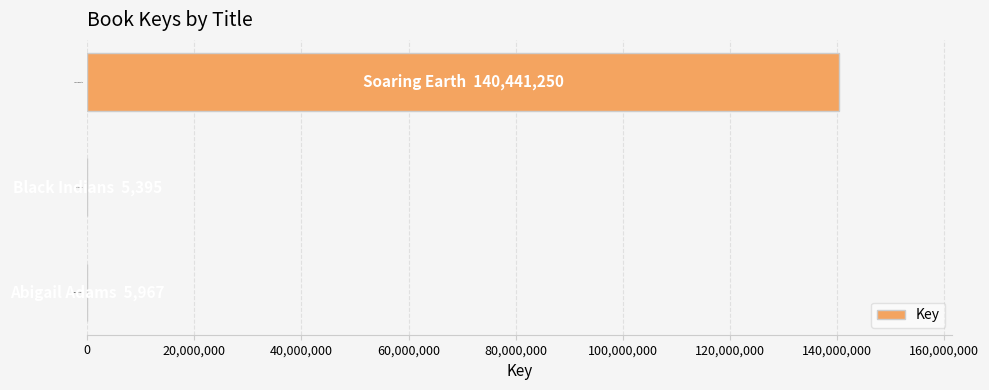

What is the greatest value displayed?

140441250